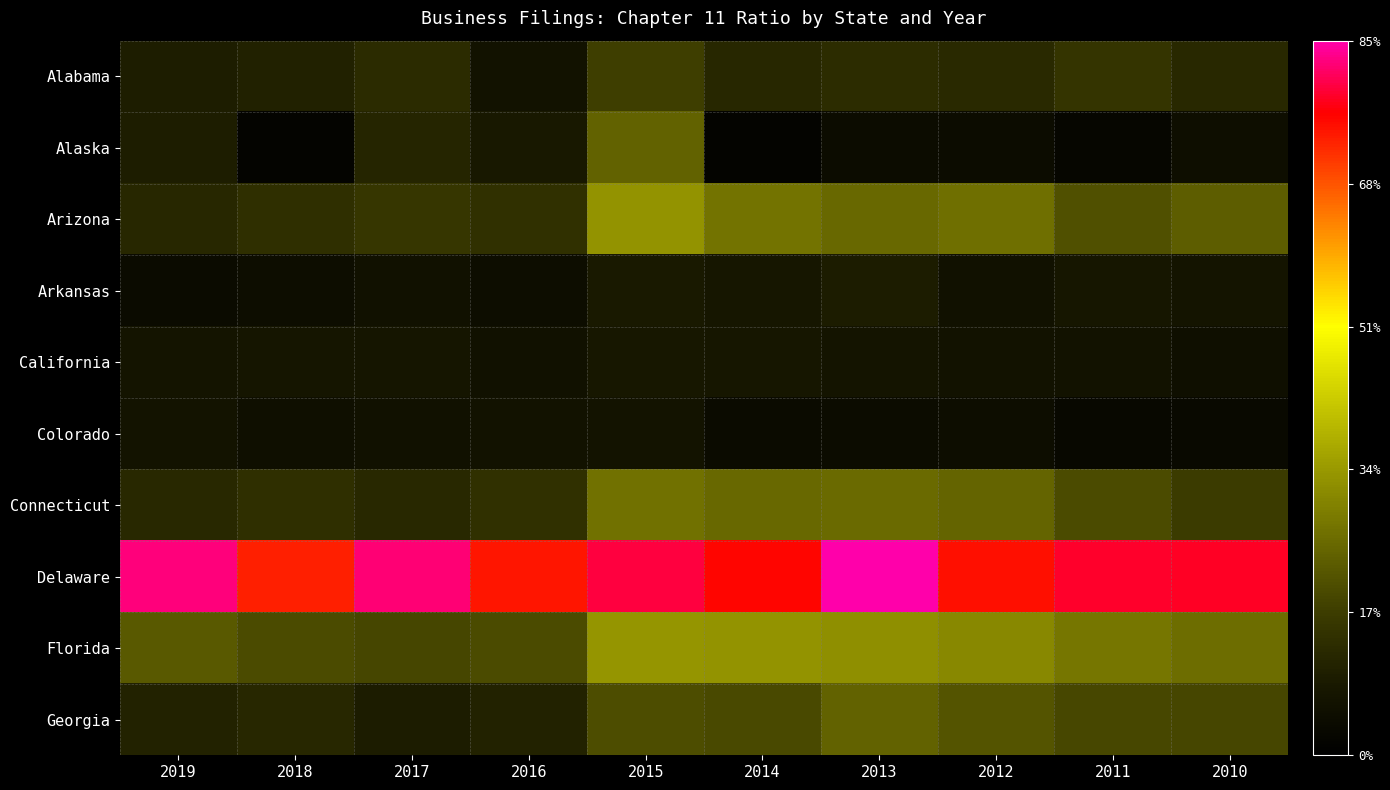

At which category is the sum across all series the highest?

2015